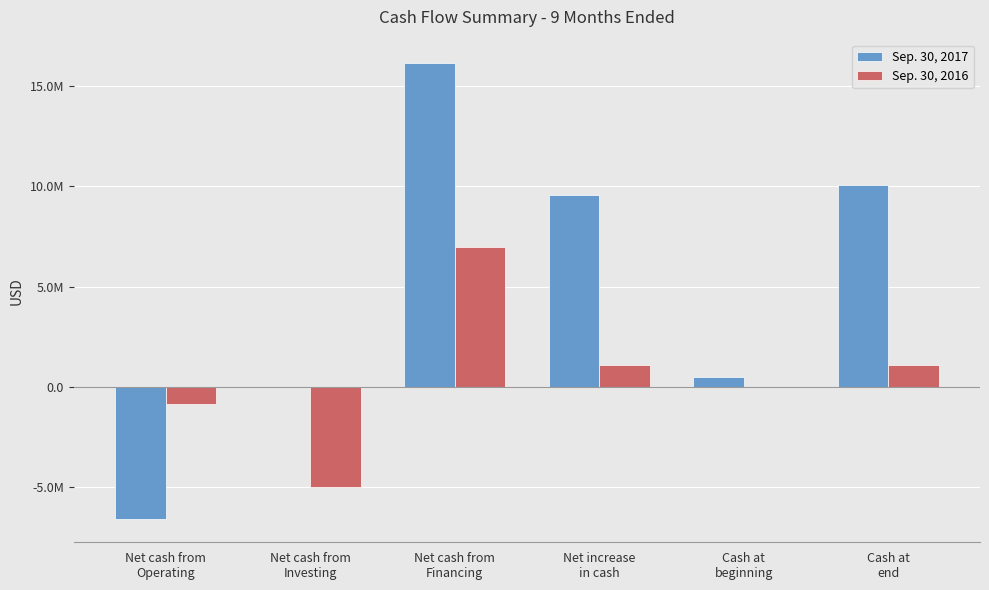

Between Cash at
beginning and Net cash from
Operating, which is larger?

Cash at
beginning